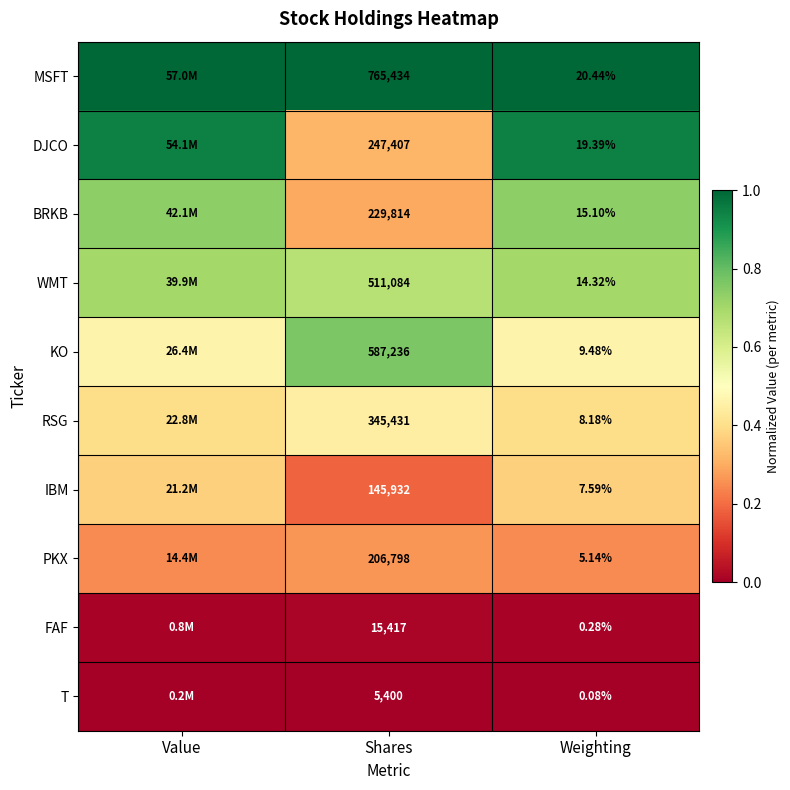

Is the value of T at Shares greater than the value of KO at Shares?

No